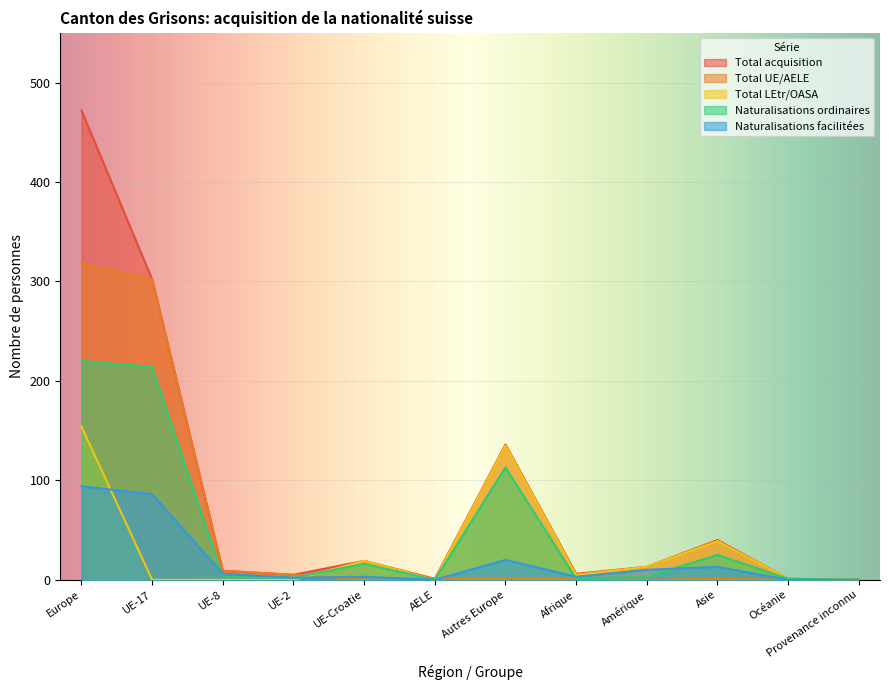

Reading left to right, transcribe all the data shown in this chart.

Total acquisition: 472	302	9	5	19	1	136	6	13	40	1	0
Total UE/AELE: 318	302	9	5	0	1	1	1	0	1	0	0
Total LEtr/OASA: 154	0	0	0	19	0	135	5	13	39	1	0
Naturalisations ordinaires: 220	214	3	2	16	0	113	1	3	25	1	0
Naturalisations facilitées: 94	86	6	2	3	0	20	3	10	13	0	0